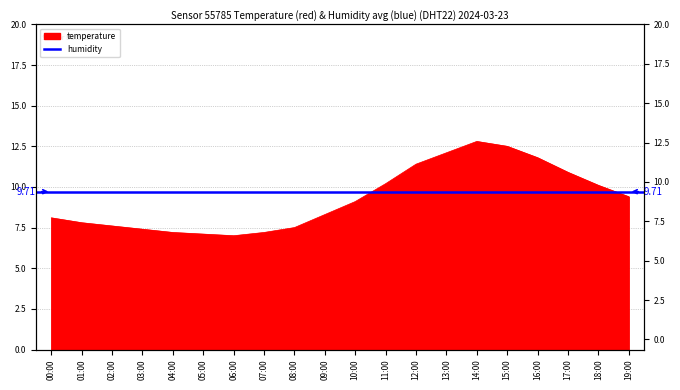

What is the ratio of the value at 03:00 to the value at 00:00?

0.9